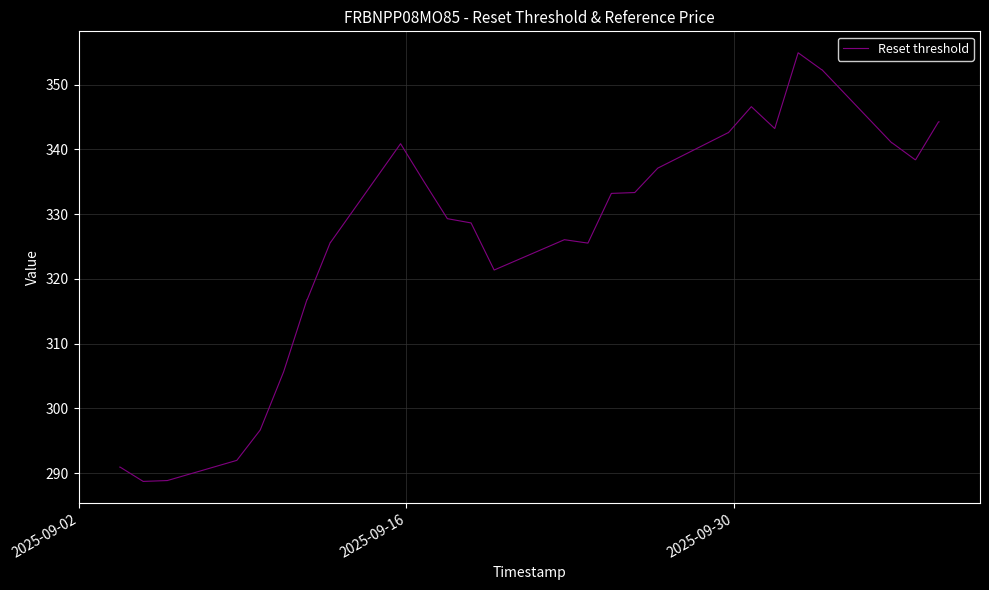

What is the greatest value displayed?

354.9